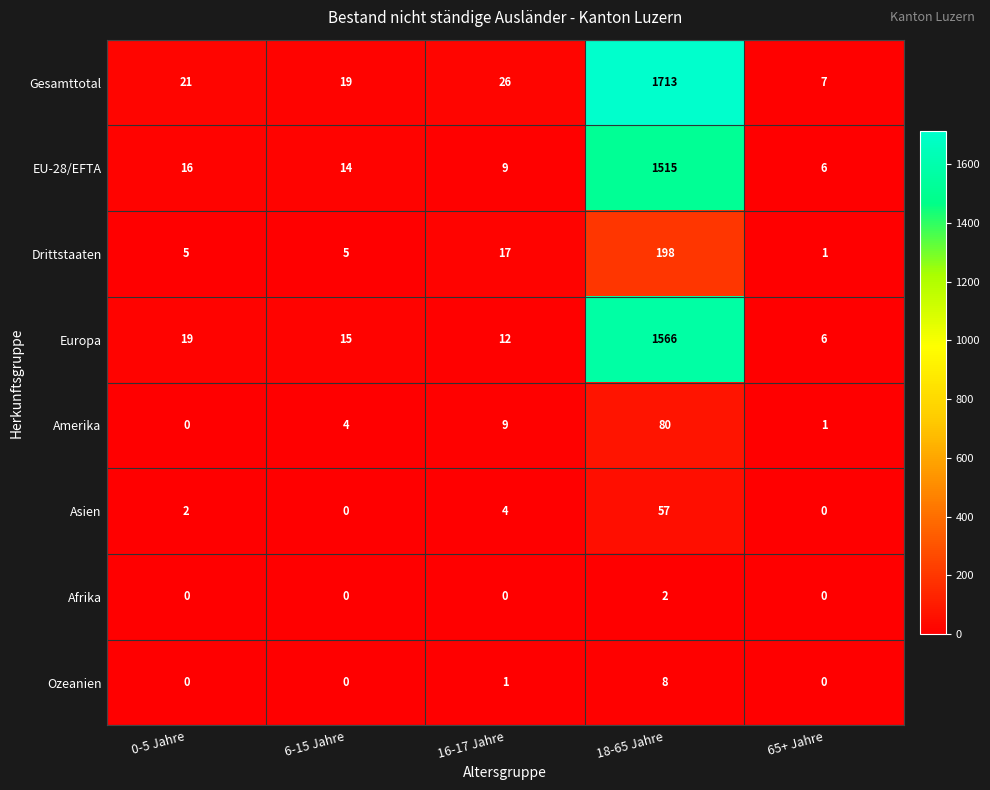

What is the highest value of the Asien series?

57